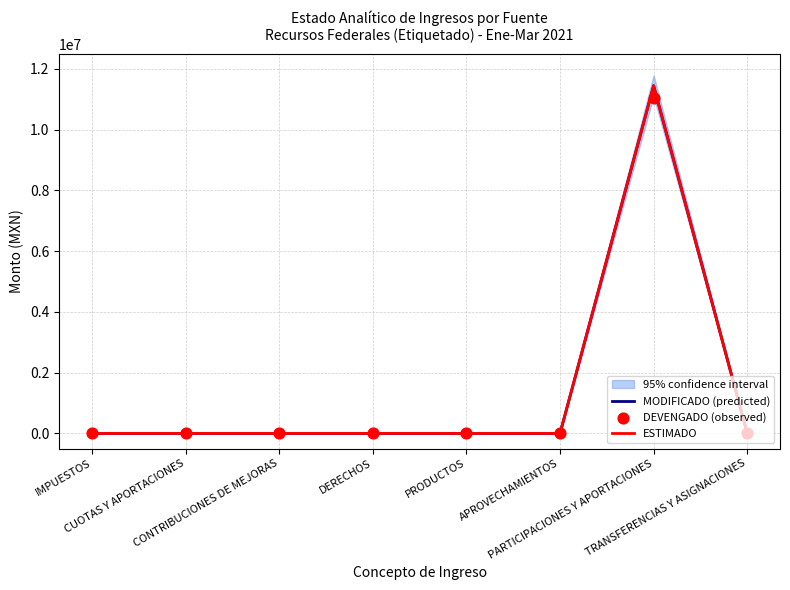

Which series reaches the minimum Y coordinate?

MODIFICADO (predicted)